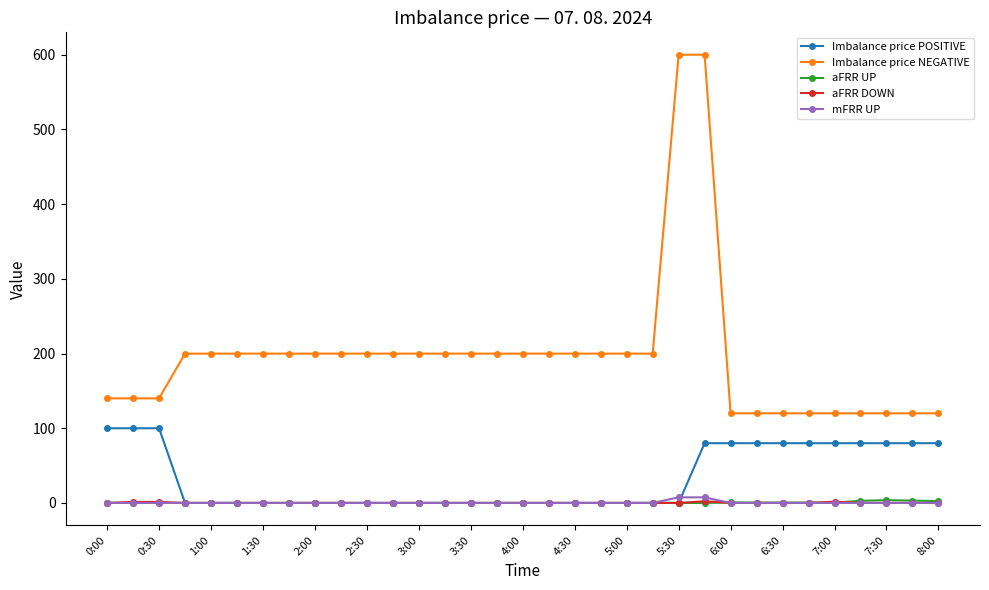

What is the maximum value shown in the chart?

600.0